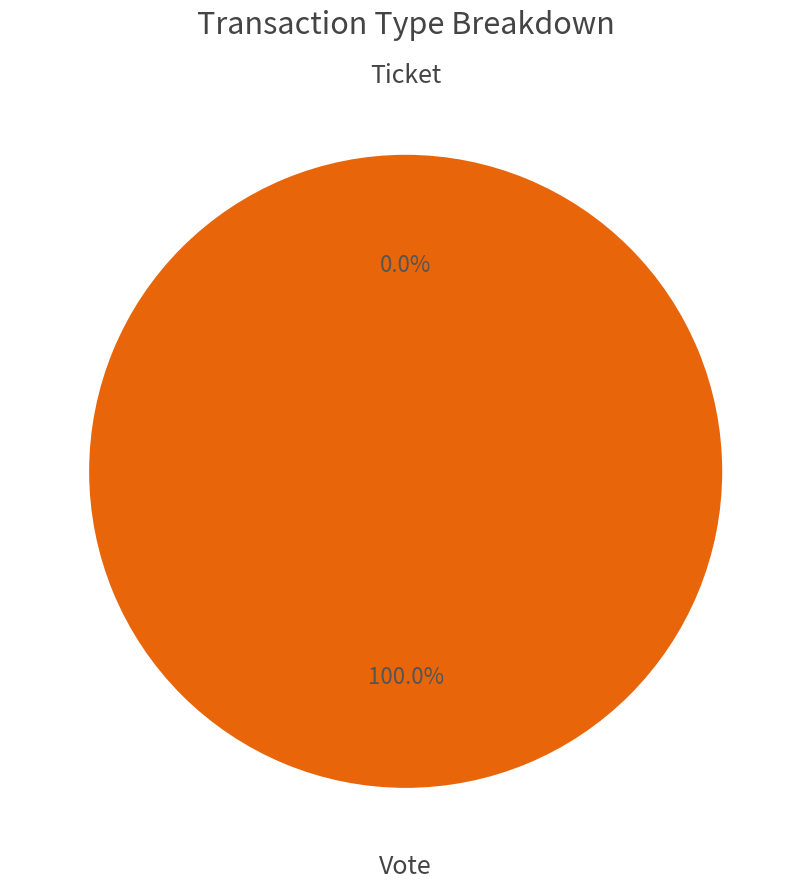

How many slices are in this pie chart?

2